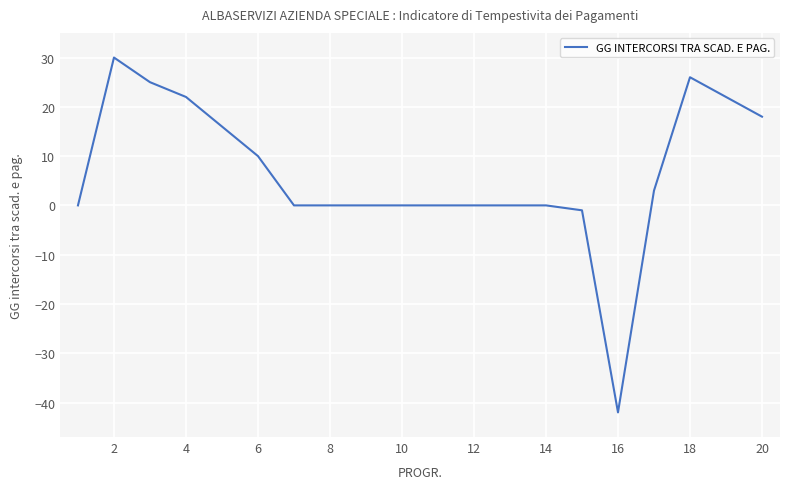

What is the difference between the maximum and minimum values?

72